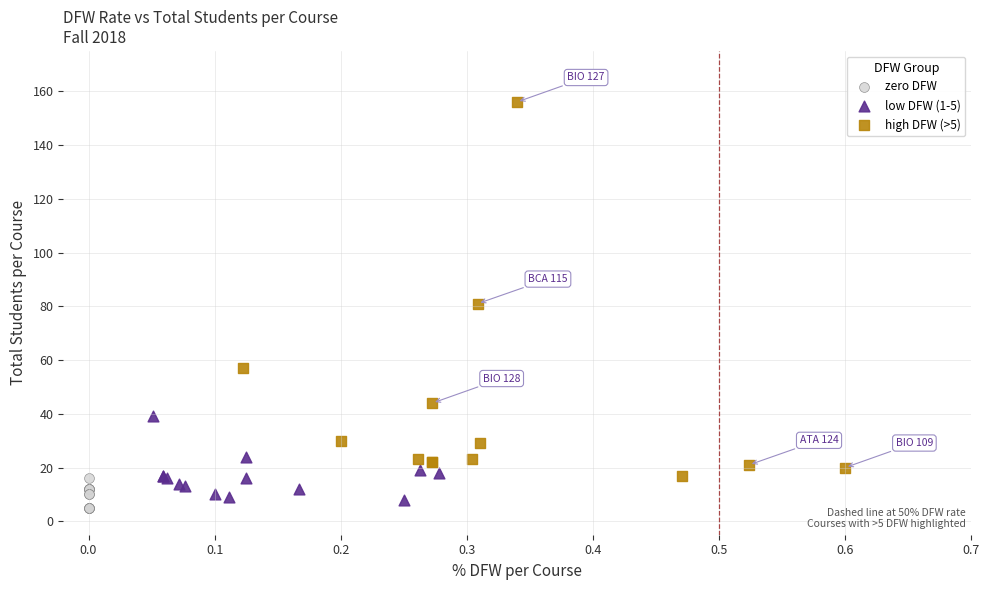

Which series contains the highest Y value?

high DFW (>5)